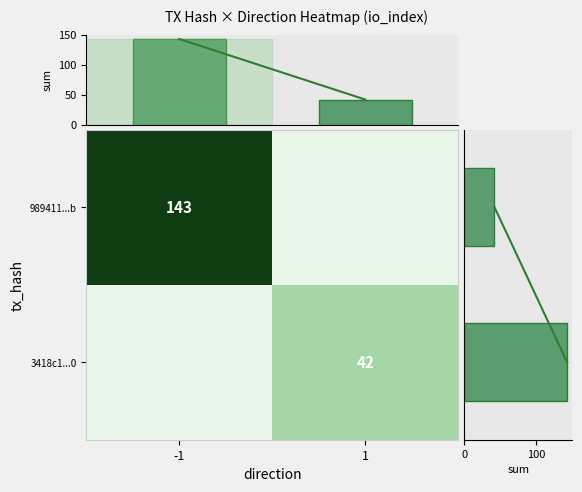

How many data points in direction sum are less than 143?

1